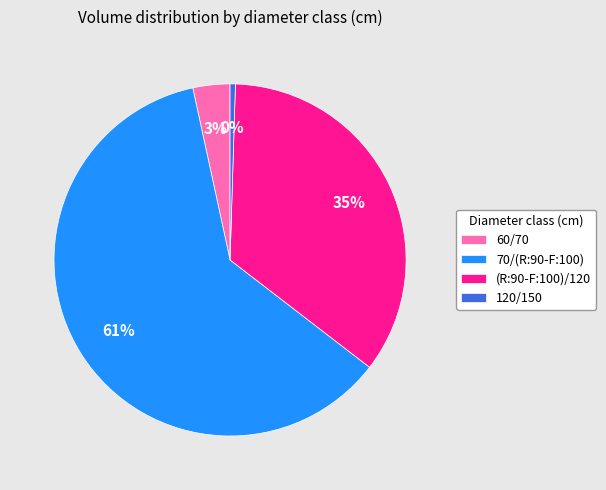

To the nearest percent, what portion does (R:90-F:100)/120 represent?

35%